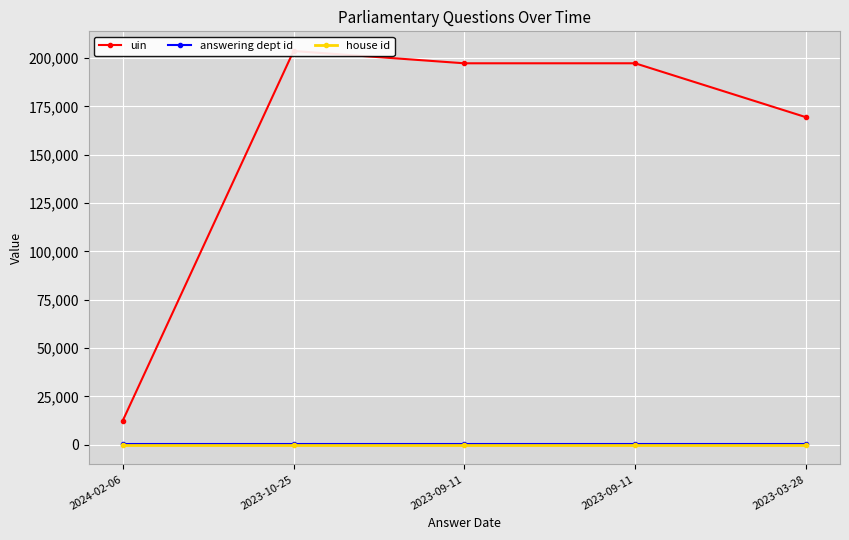

True or false: house id and answering dept id cross at least once.

False